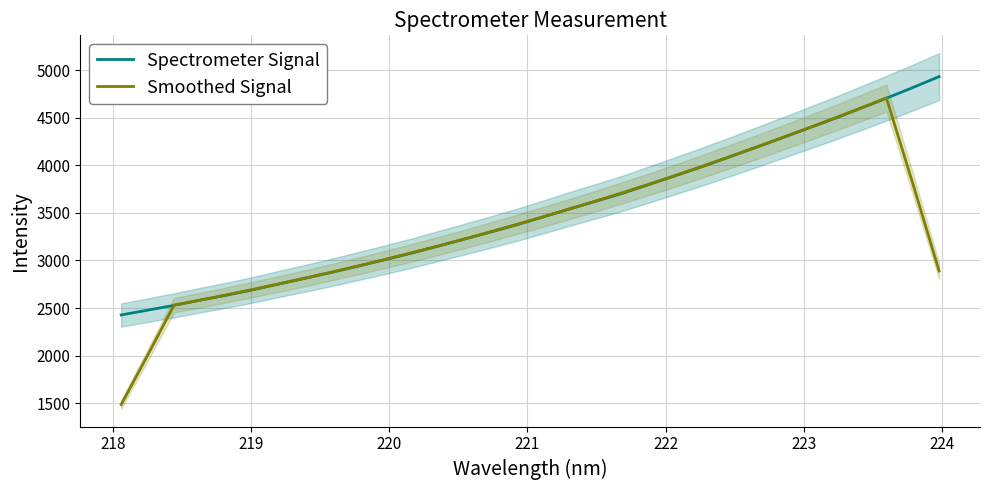

Does the chart have visible grid lines?

Yes